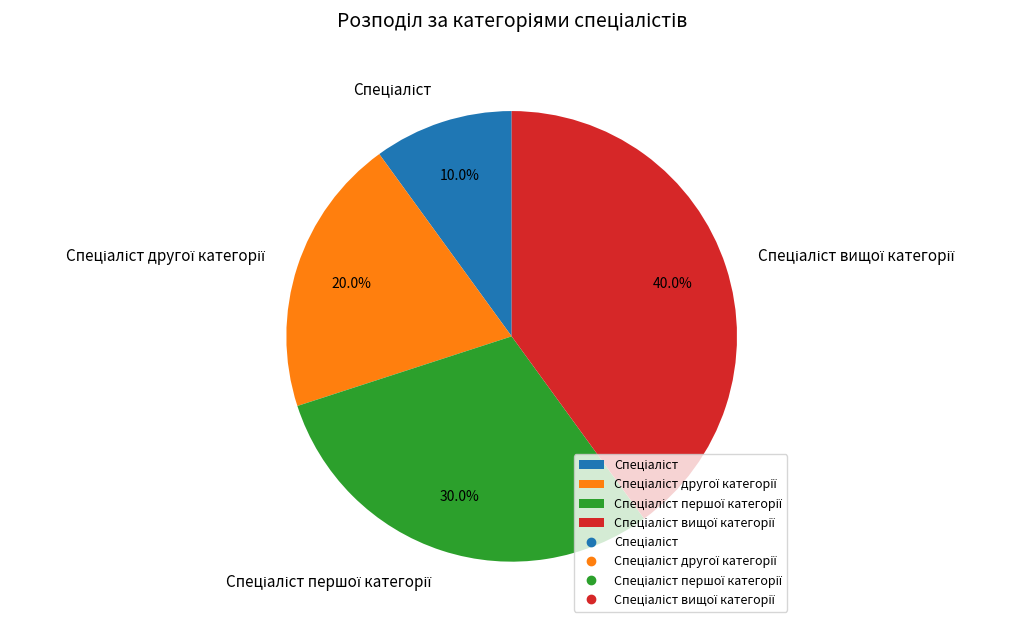

Does any single category account for the majority?

No